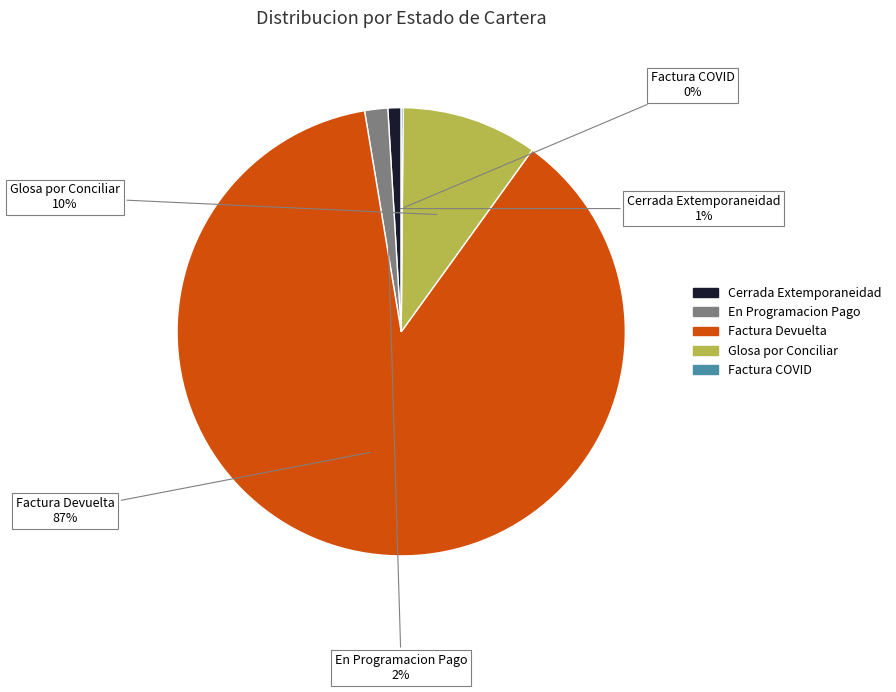

Is there a majority slice in this chart?

Yes